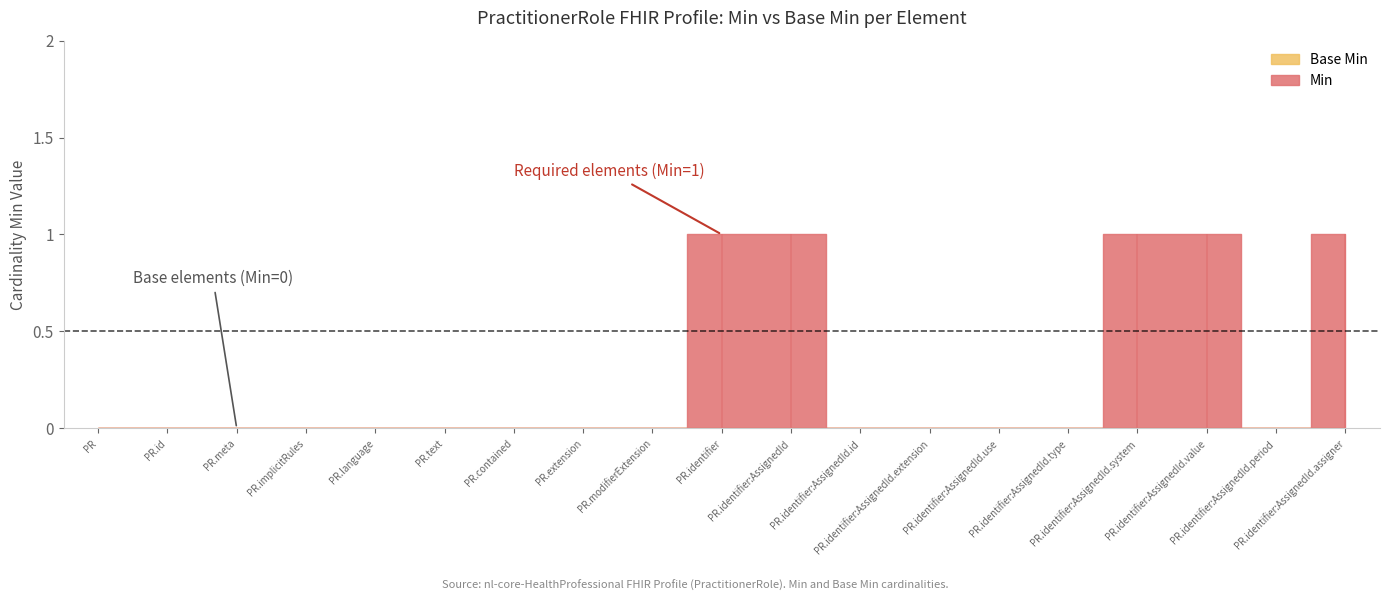

The value of Base Min at PractitionerRole.meta is 0. True or false?

True